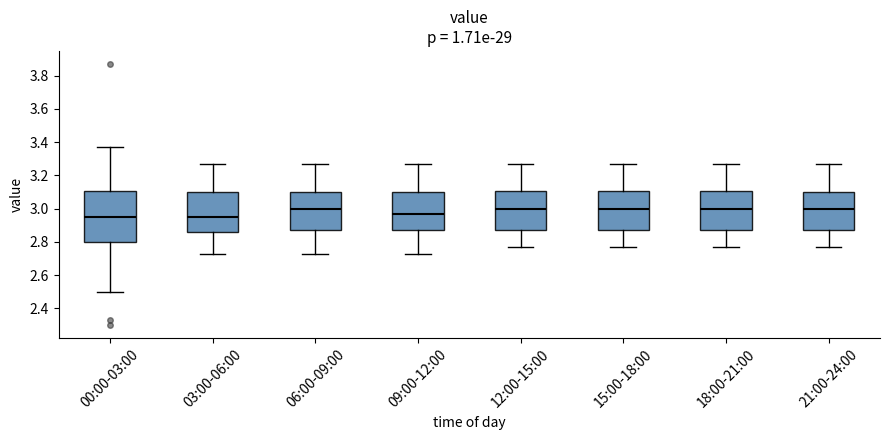

Reading left to right, read every box against the y-axis: the position of its median line, the range the box covers, and the ends of its whiskers. The values are not printed on the chart, so give them approximately, as read against the axis.

00:00-03:00: median 2.96, box 2.80 to 3.10, whiskers 2.50 to 3.38
03:00-06:00: median 2.96, box 2.86 to 3.10, whiskers 2.74 to 3.28
06:00-09:00: median 3.00, box 2.88 to 3.10, whiskers 2.74 to 3.28
09:00-12:00: median 2.96, box 2.88 to 3.10, whiskers 2.74 to 3.28
12:00-15:00: median 3.00, box 2.88 to 3.10, whiskers 2.78 to 3.28
15:00-18:00: median 3.00, box 2.88 to 3.10, whiskers 2.78 to 3.28
18:00-21:00: median 3.00, box 2.88 to 3.10, whiskers 2.78 to 3.28
21:00-24:00: median 3.00, box 2.88 to 3.10, whiskers 2.78 to 3.28